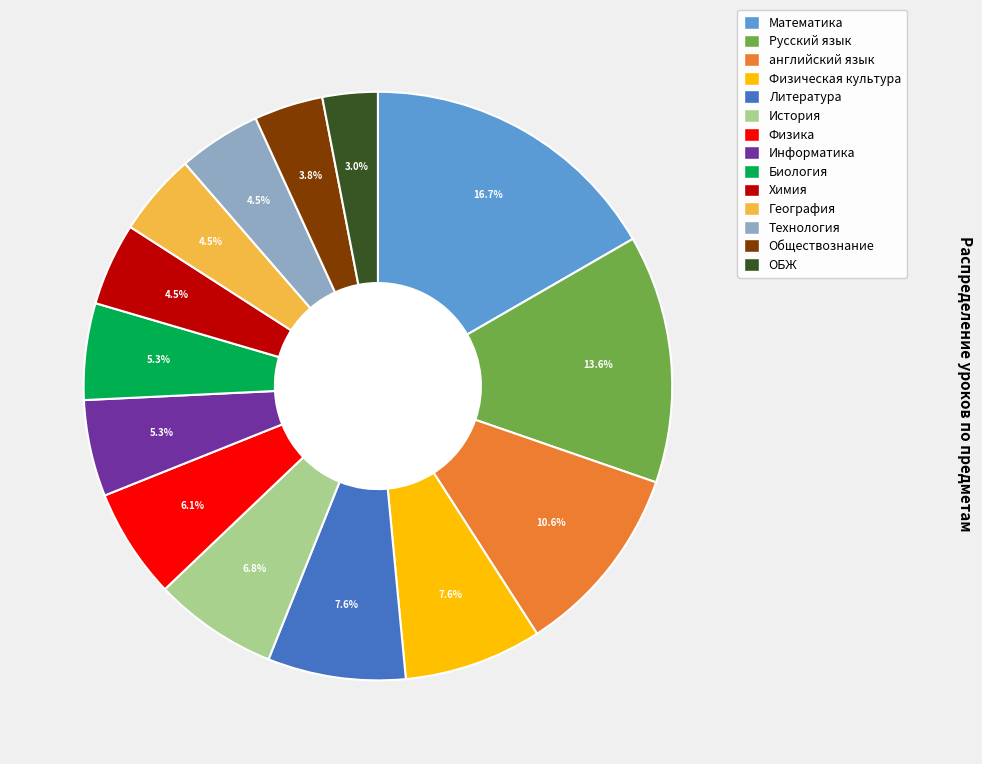

How much of the chart is everything except Математика?

83.3%